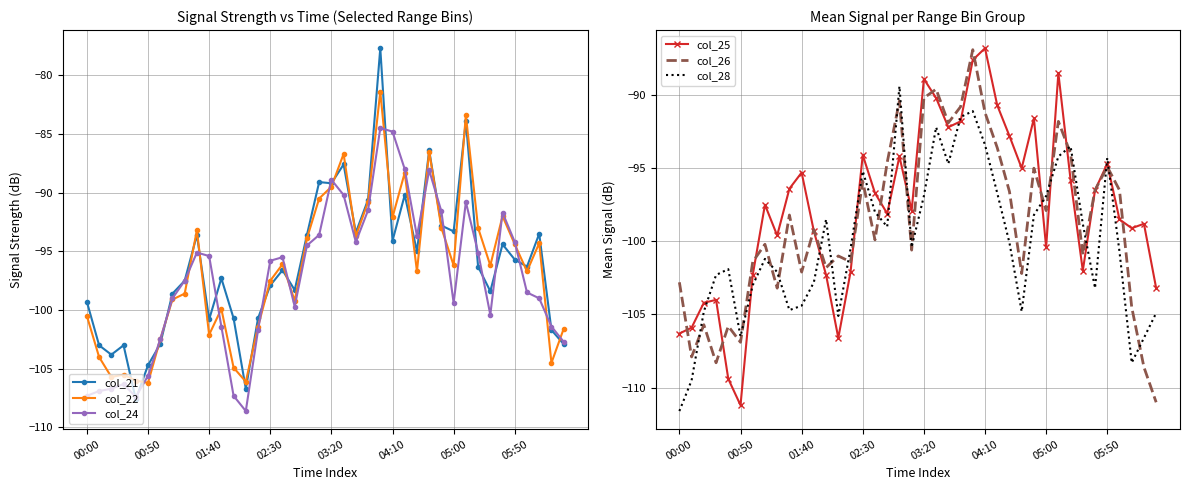

Which series has the widest spread of values?

col_21